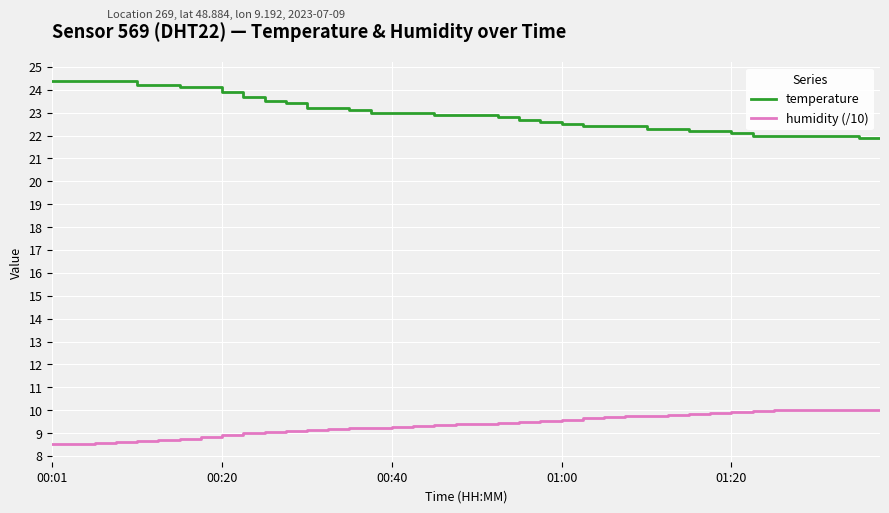

What is the smallest value displayed?

8.5